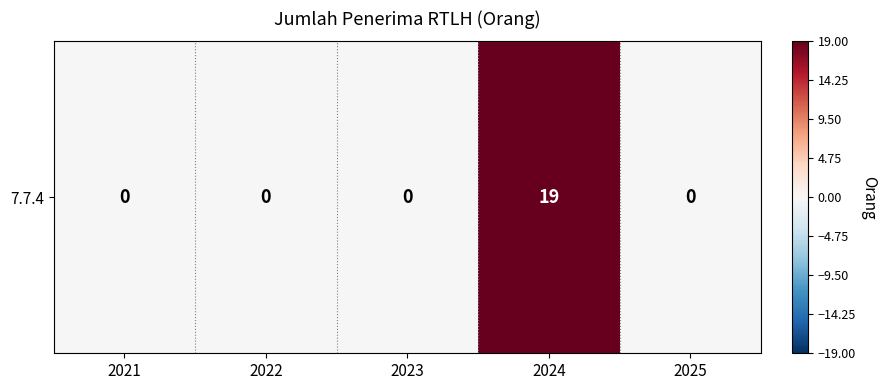

Reading left to right, transcribe all the data shown in this chart.

2021=0	2022=0	2023=0	2024=19	2025=0